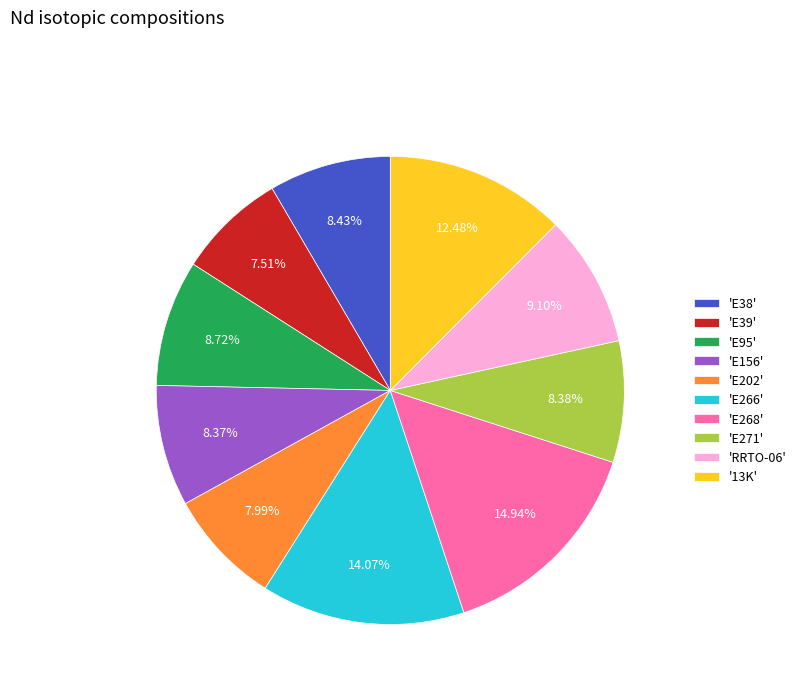

Is 'E266' the majority of the pie?

No